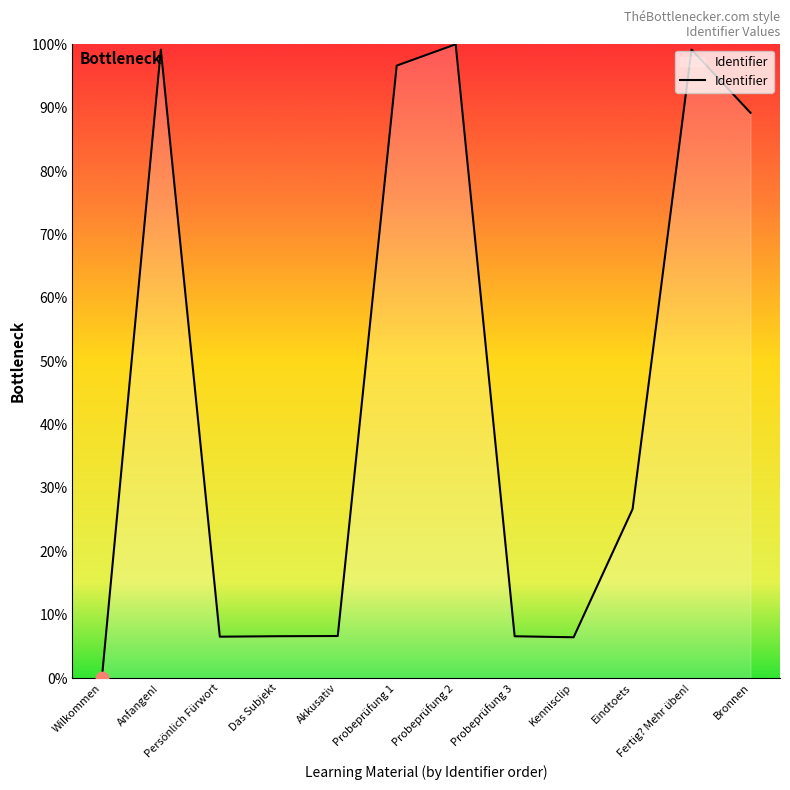

Between Bronnen and Kennisclip, which is larger?

Bronnen